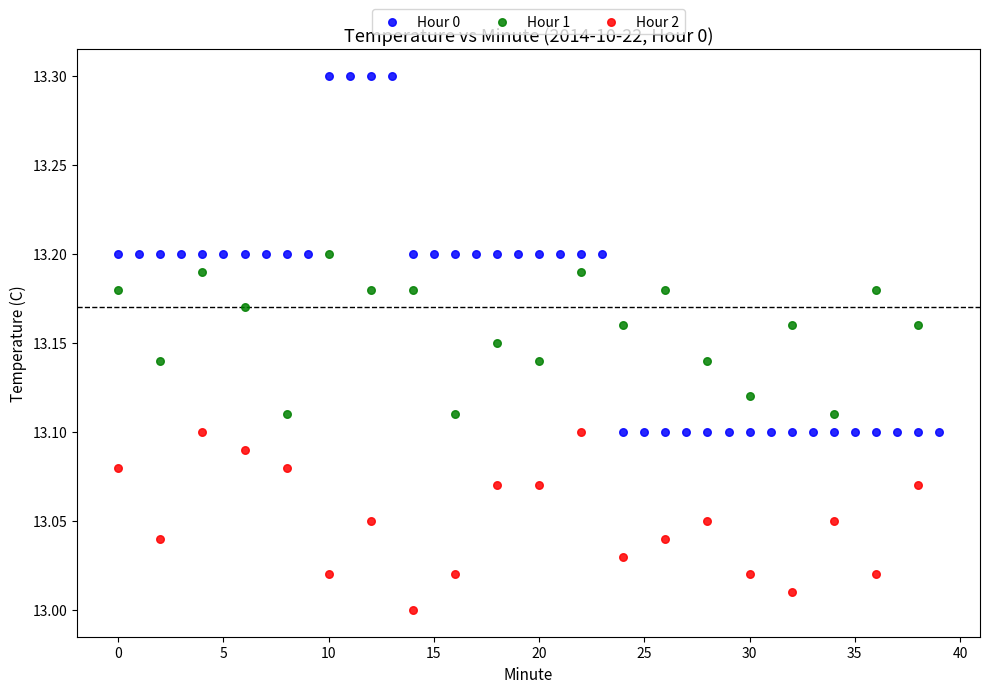

Which series has the widest spread of Y values?

Hour 0